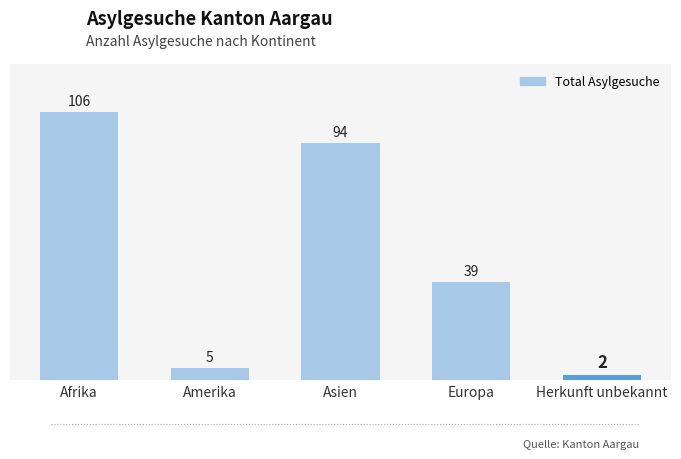

Rank the categories by value from lowest to highest.

Herkunft unbekannt, Amerika, Europa, Asien, Afrika